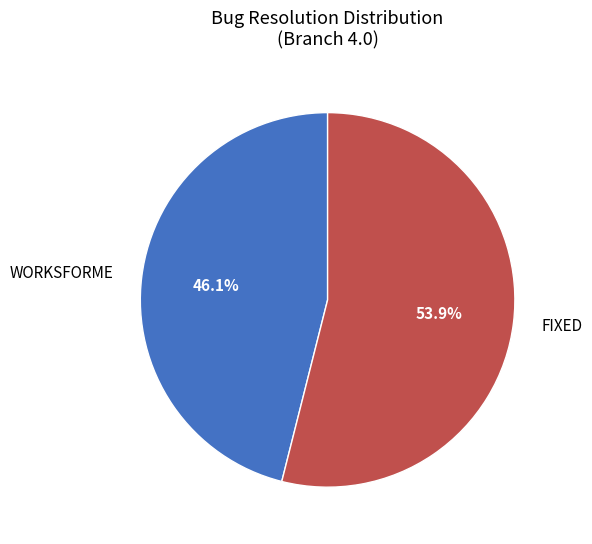

What is the largest slice in the pie chart?

FIXED